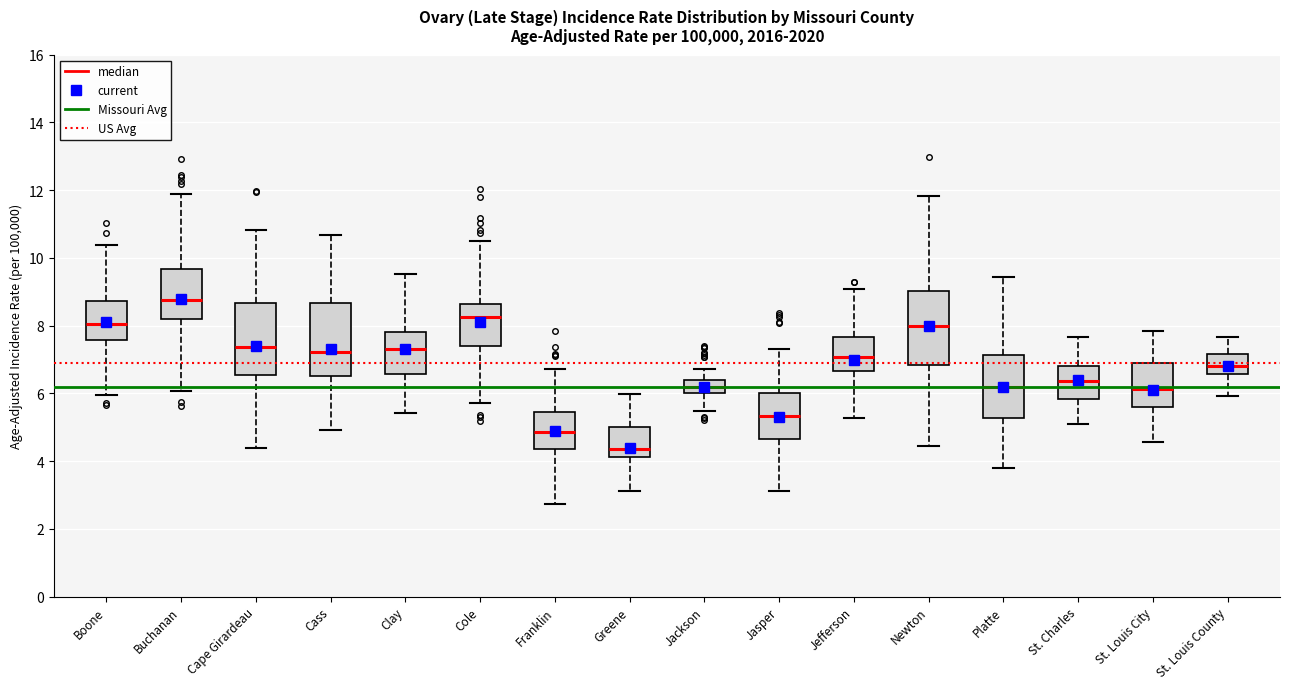

Where does the upper whisker of the box for Jackson end on the y-axis? The values are not printed on the chart, so give them approximately, as read against the axis.

6.8